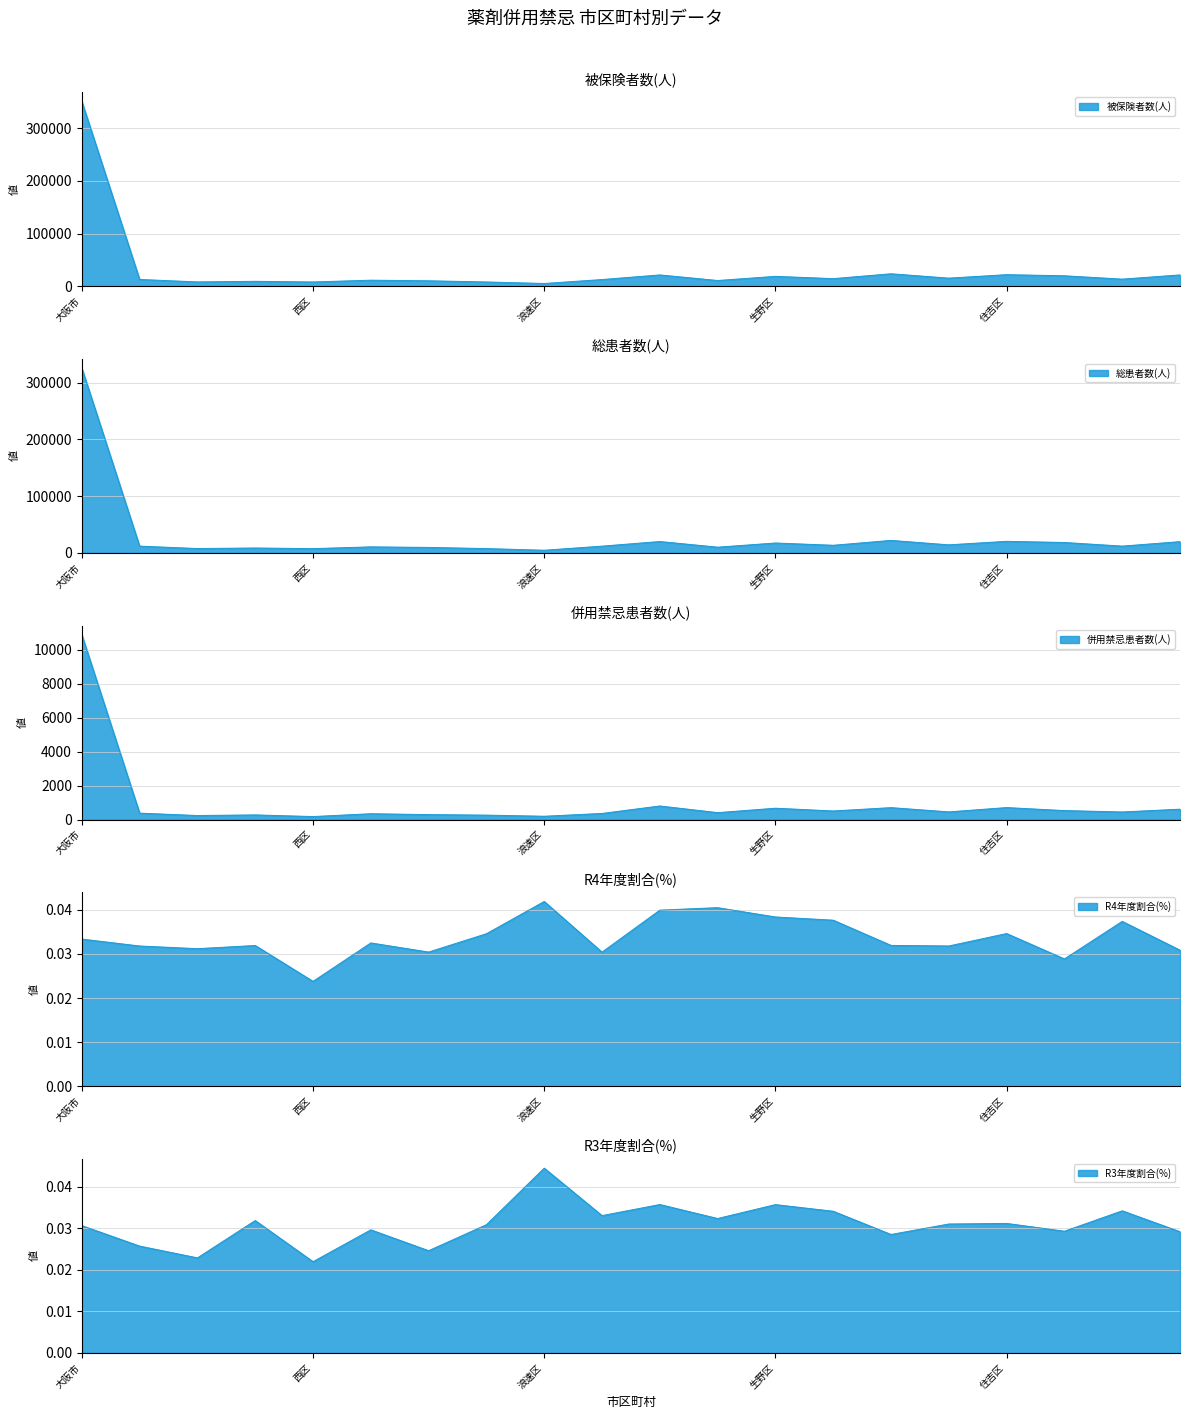

Between 天王寺区 and 西淀川区, which is larger?

西淀川区